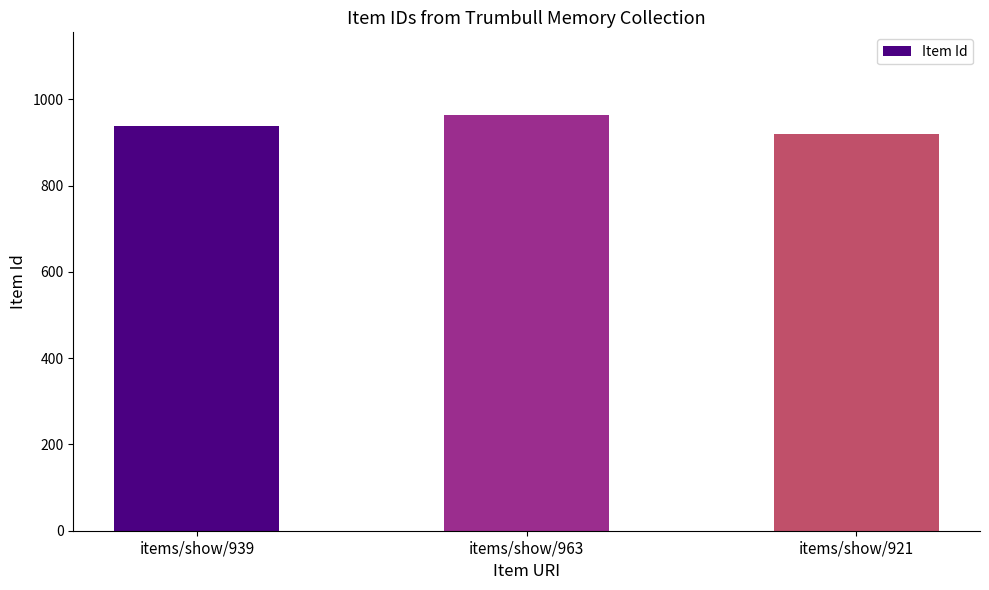

What is the difference between the values at items/show/963 and items/show/921?

42